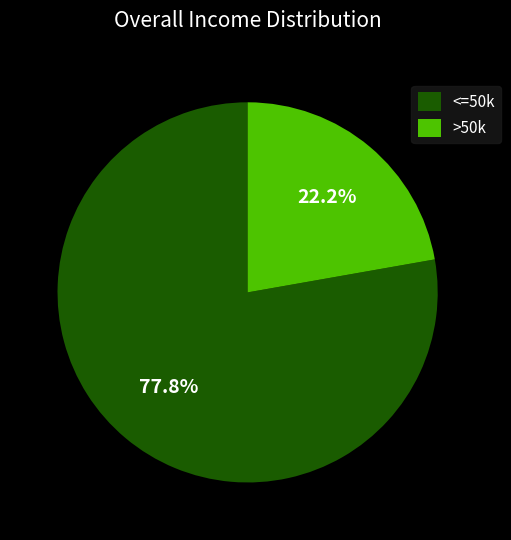

What is the largest slice in the pie chart?

<=50k